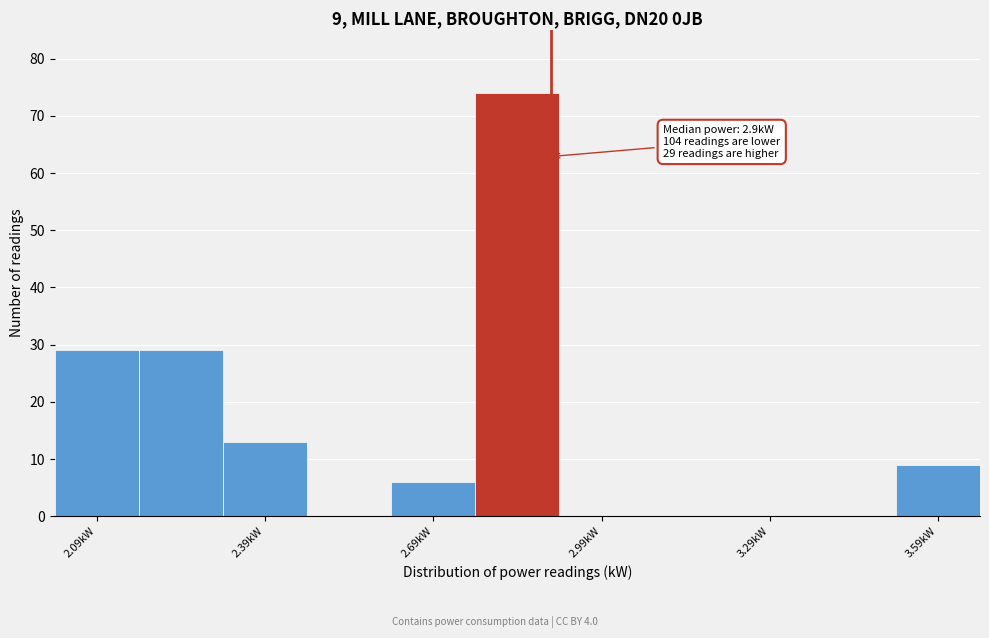

Read against the x-axis, roughly where is the centre of the tallest bar?

2.85